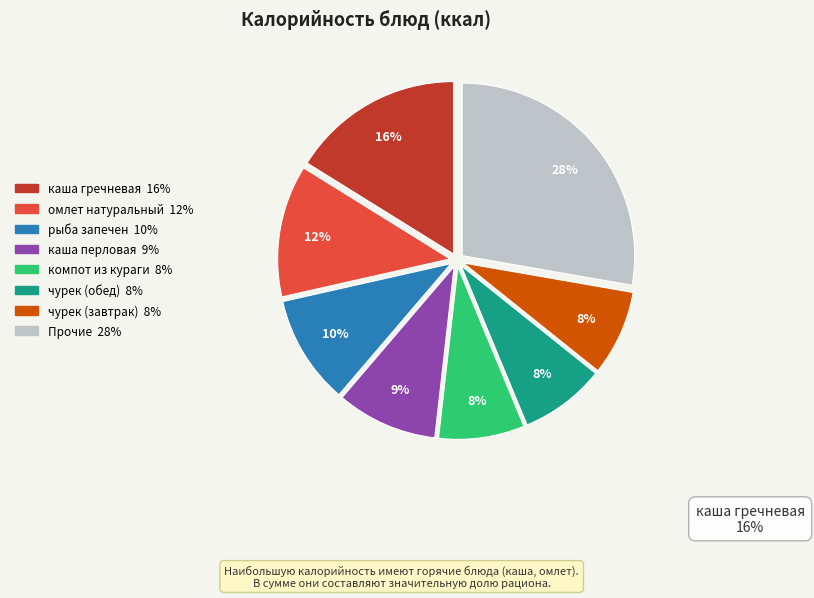

To the nearest percent, what is the average slice percentage?

12%